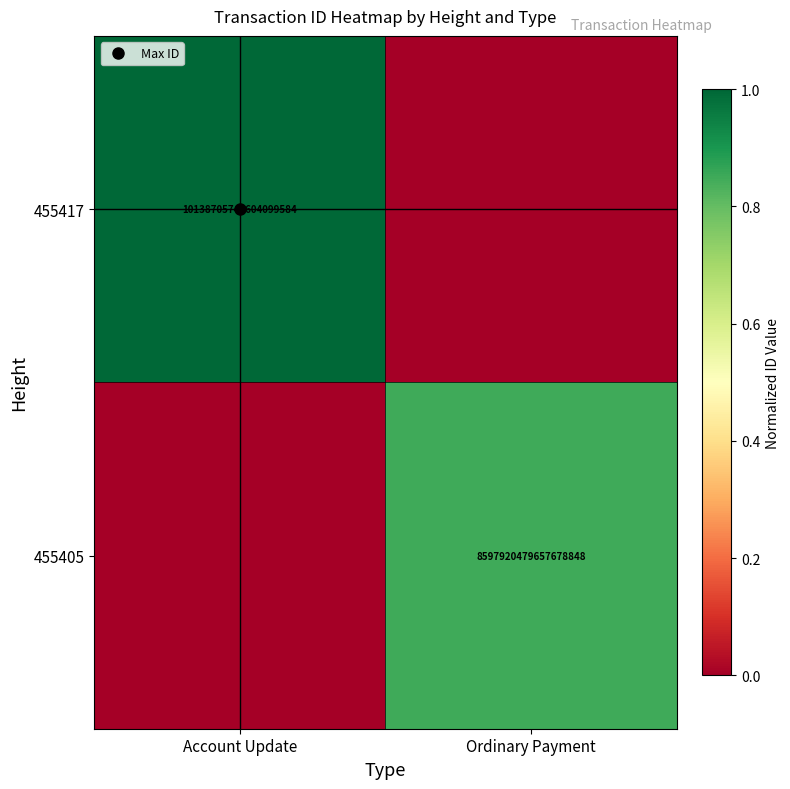

What is the greatest value displayed?

1.0